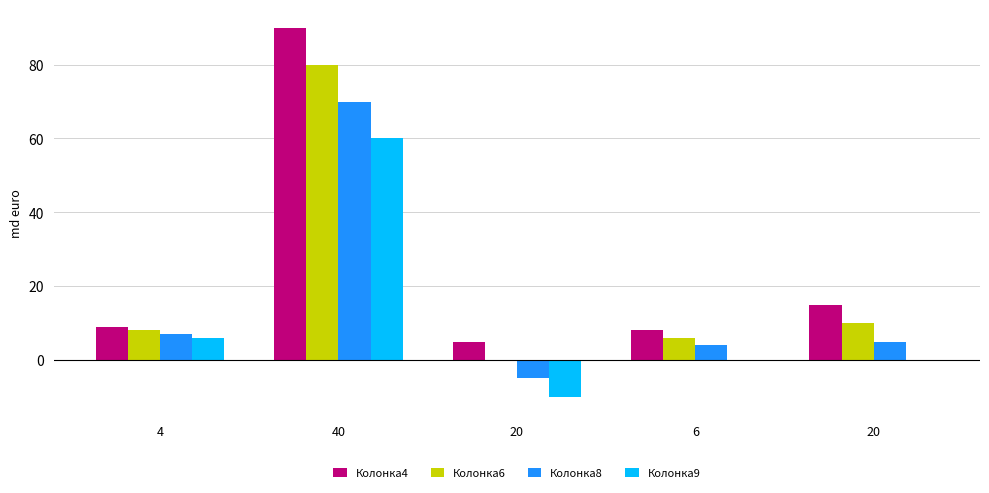

How many series are shown in this chart?

4